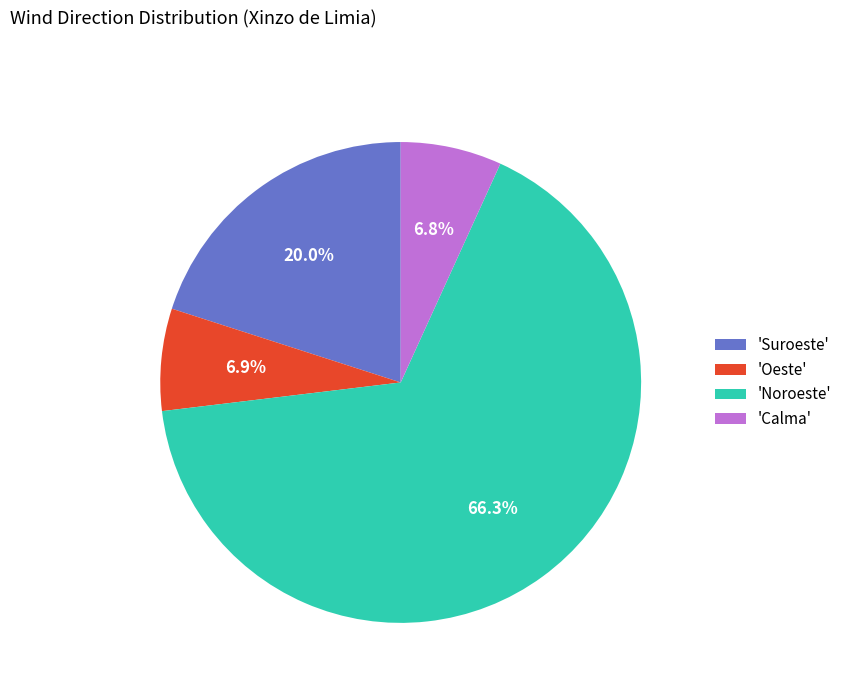

What portion of the pie excludes 'Oeste'?

93.1%